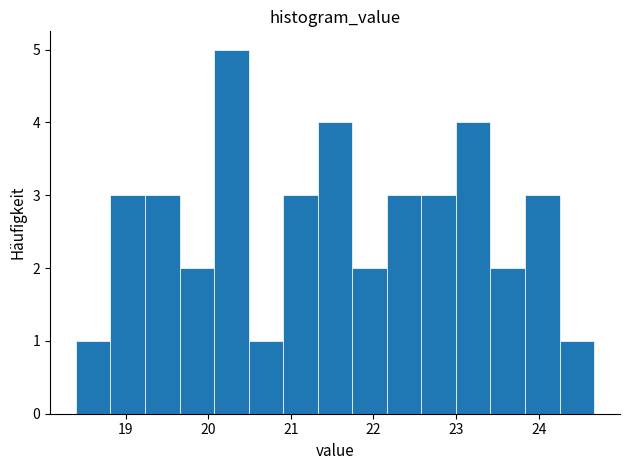

Reading left to right, list every bar in this chart as the range it spans on the x-axis followed by its height. Neither the bar edges nor the heights are printed on the chart, so give them approximately, as read against the axes.

18.4 to 18.8: 1
18.8 to 19.2: 3
19.2 to 19.7: 3
19.7 to 20.1: 2
20.1 to 20.5: 5
20.5 to 20.9: 1
20.9 to 21.3: 3
21.3 to 21.7: 4
21.7 to 22.2: 2
22.2 to 22.6: 3
22.6 to 23.0: 3
23.0 to 23.4: 4
23.4 to 23.8: 2
23.8 to 24.3: 3
24.3 to 24.7: 1